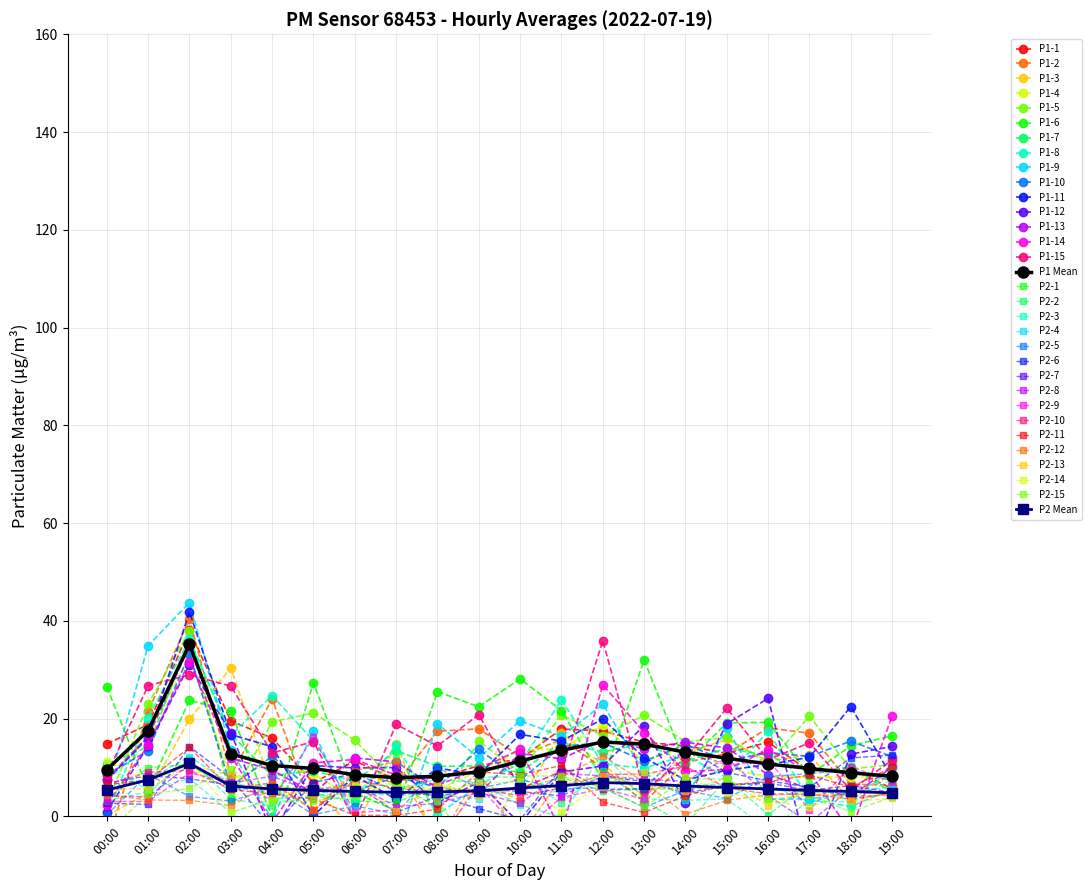

How many values in the P2 series are below 5?

2